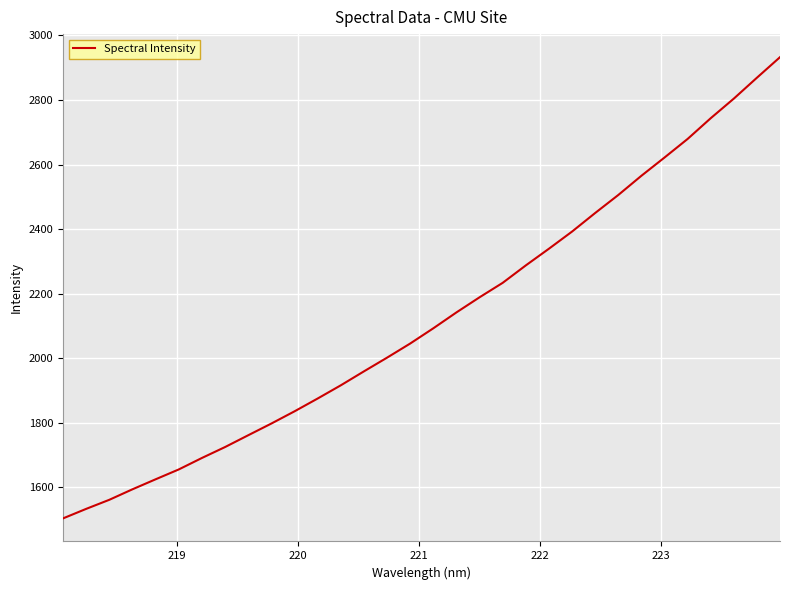

What is the minimum value shown in the chart?

1504.2